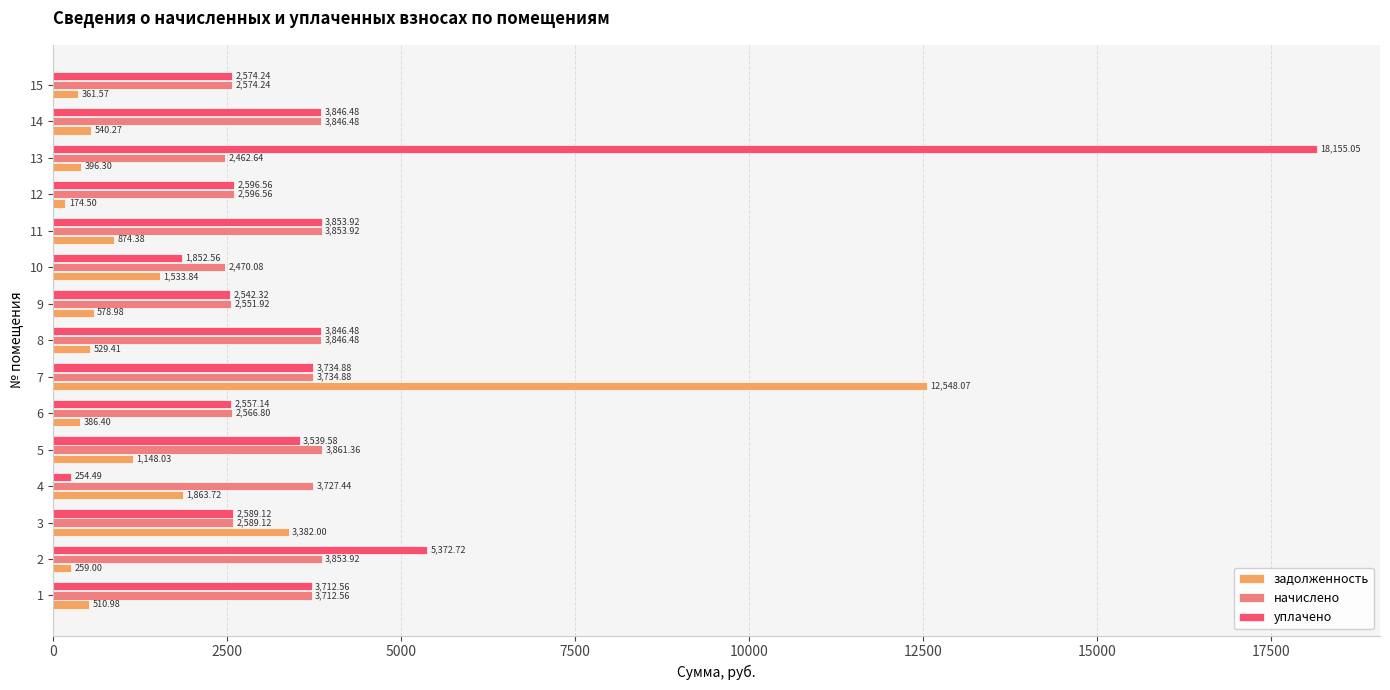

List the series in order of their peak value, highest first.

уплачено, задолженность, начислено